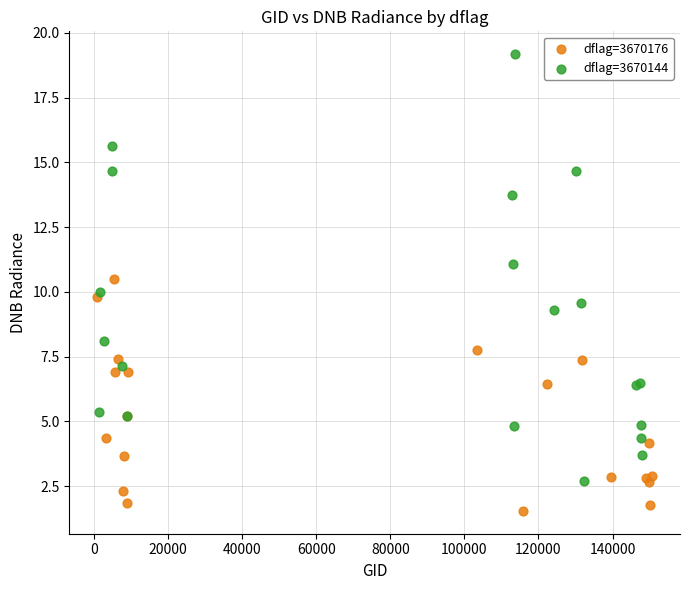

Which series has the largest Y range (max minus min)?

dflag=3670144